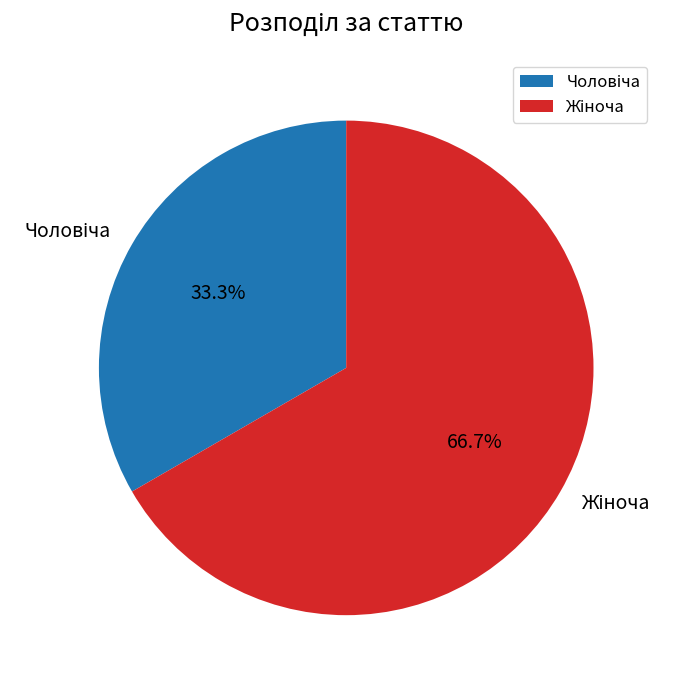

Does any single category account for the majority?

Yes